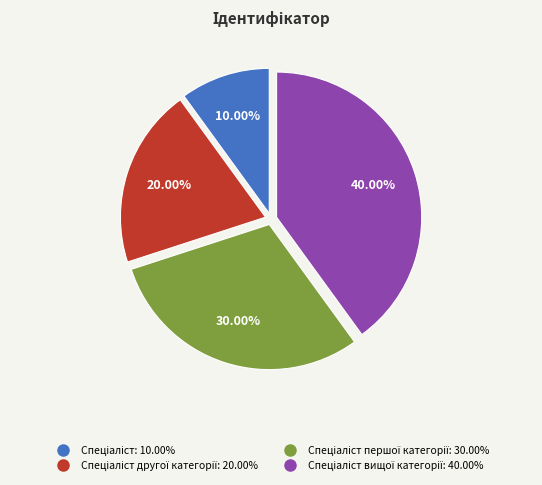

Does any single category account for the majority?

No